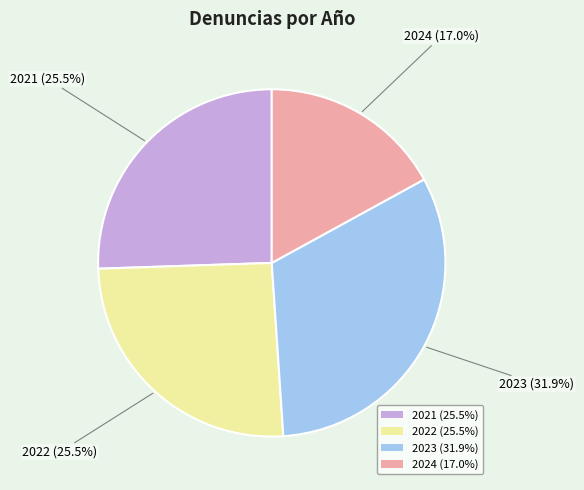

What percentage is NOT represented by 2024?

83.0%